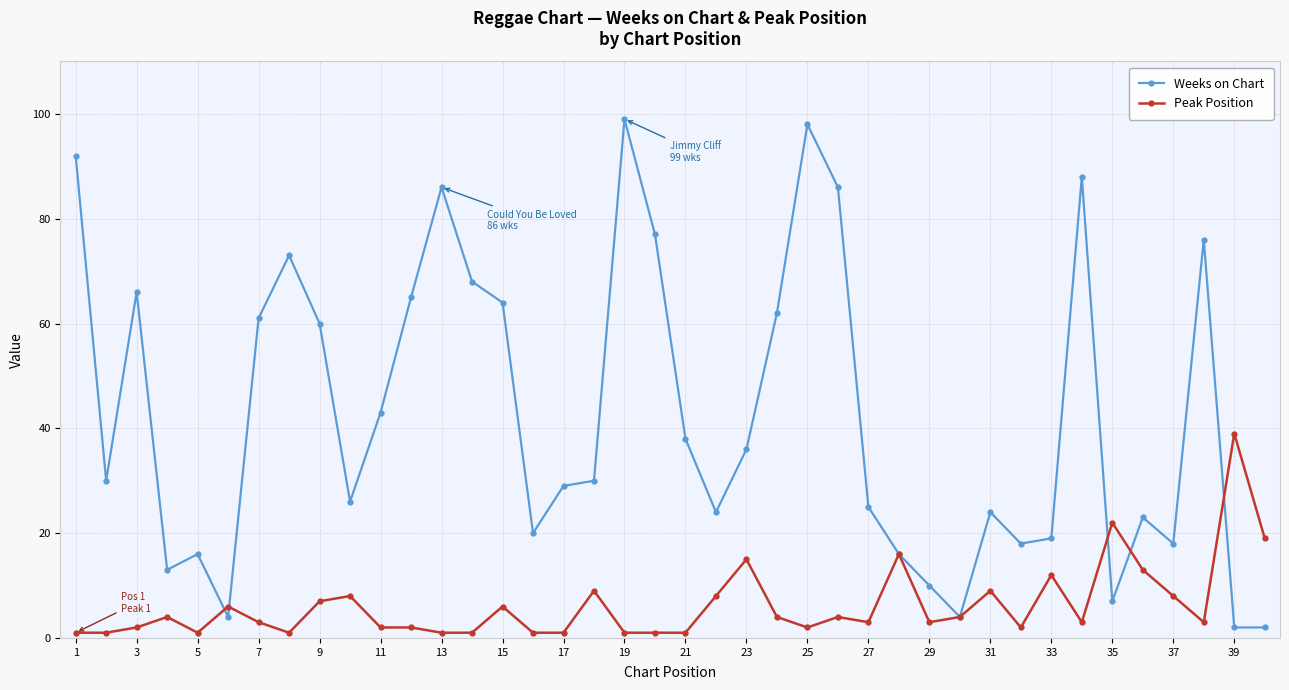

What is the difference between the second highest and minimum values in the Weeks on Chart series?

96